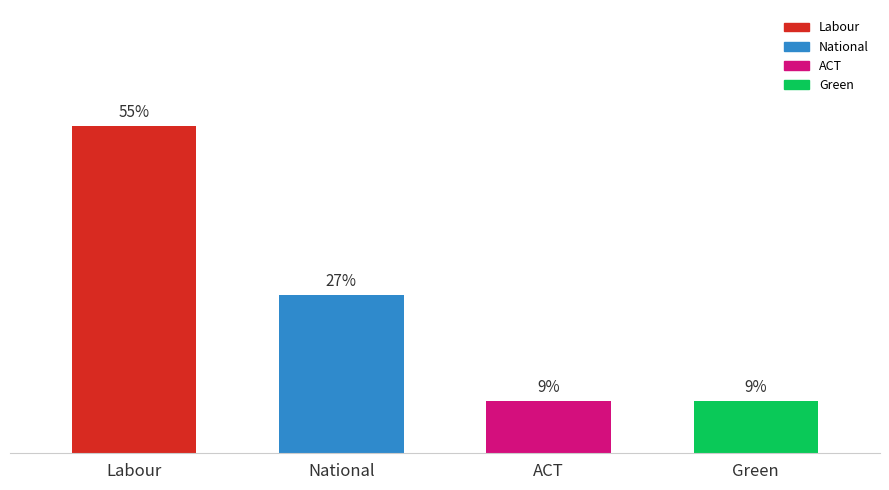

Are the bars horizontal?

No